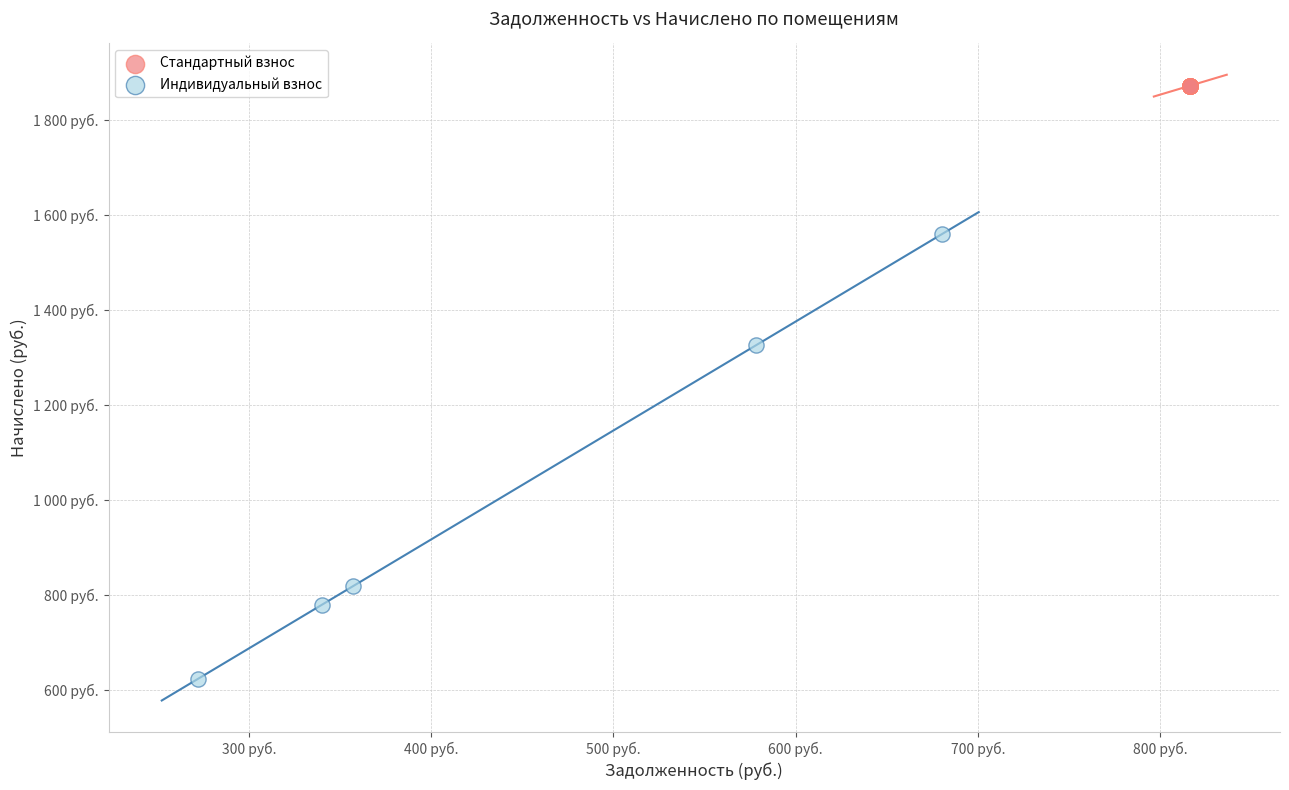

Which series reaches the maximum Y coordinate?

Стандартный взнос